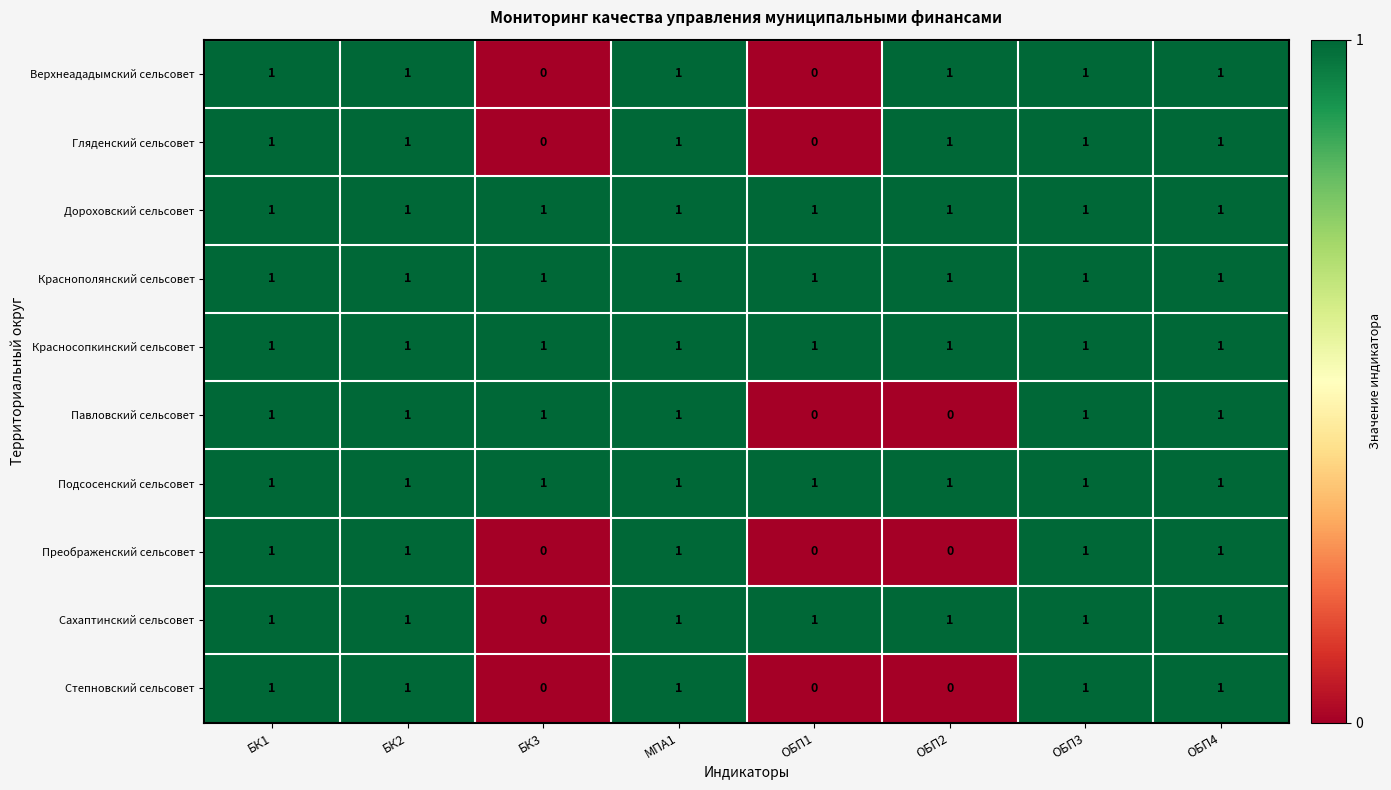

What is the sum of all Дороховский сельсовет values?

8